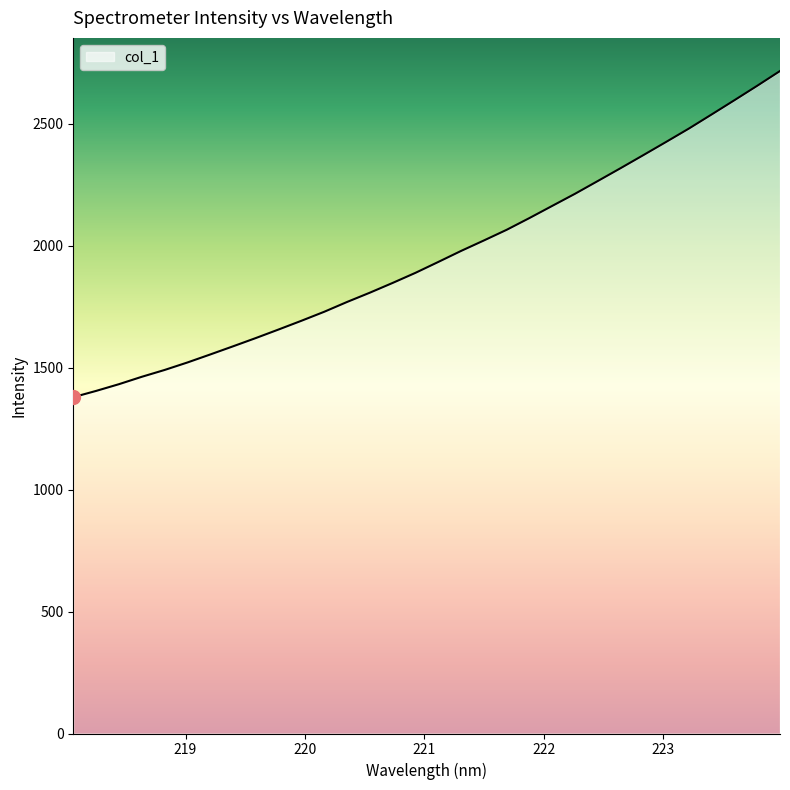

What is the smallest value displayed?

1378.8